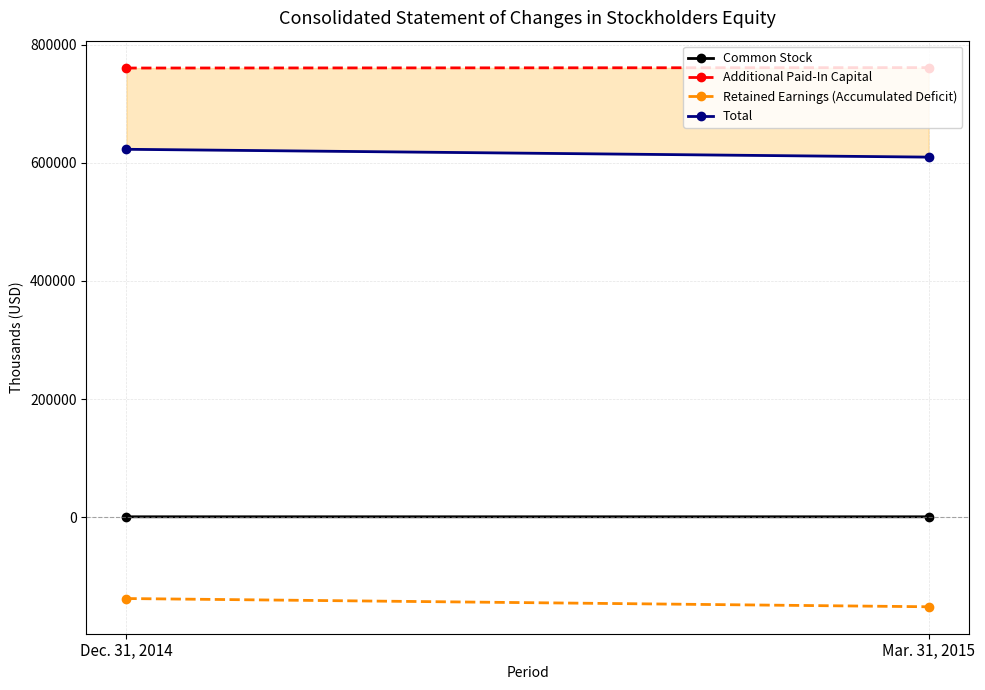

What is the label of the 1st point from the right?

Mar. 31, 2015